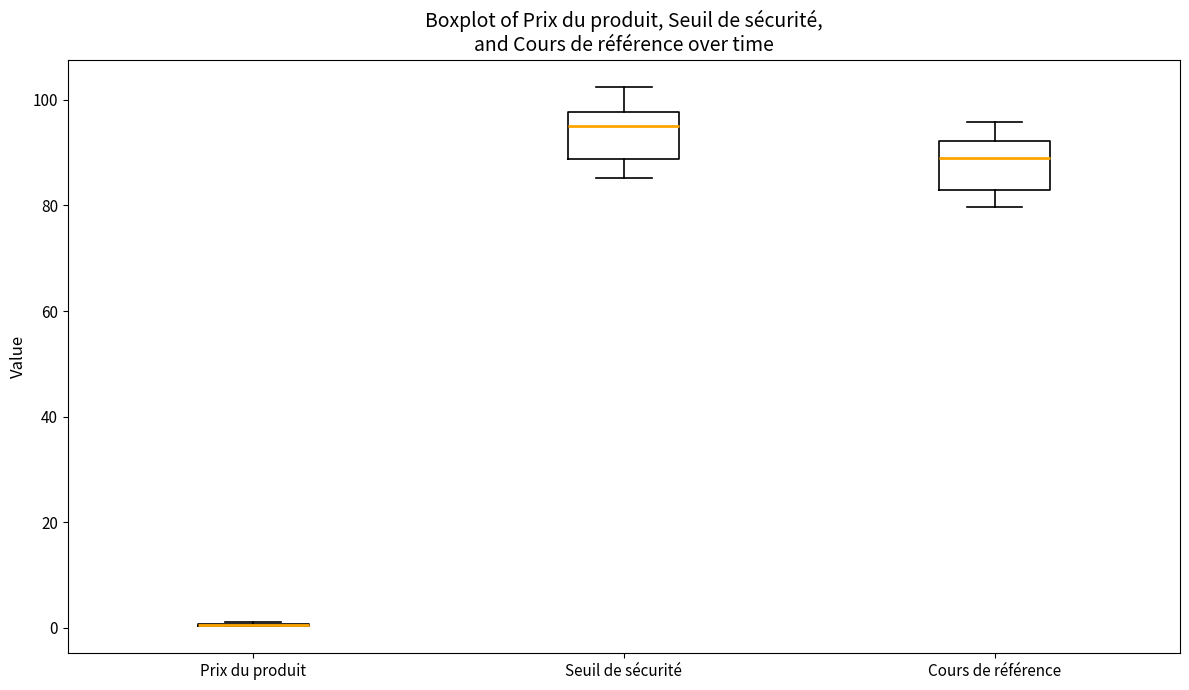

Where does the median line of the box for Cours de référence sit on the y-axis? The values are not printed on the chart, so give them approximately, as read against the axis.

88